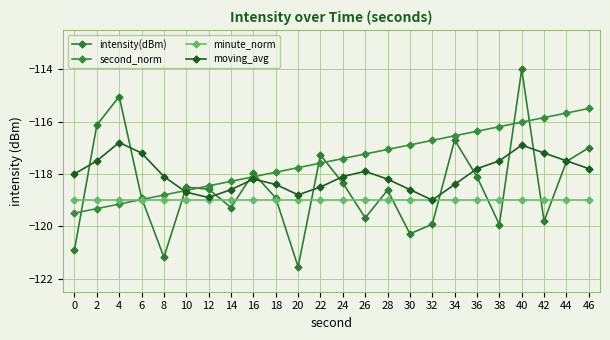

What is the difference between the second_norm values at 12 and 36?

2.1